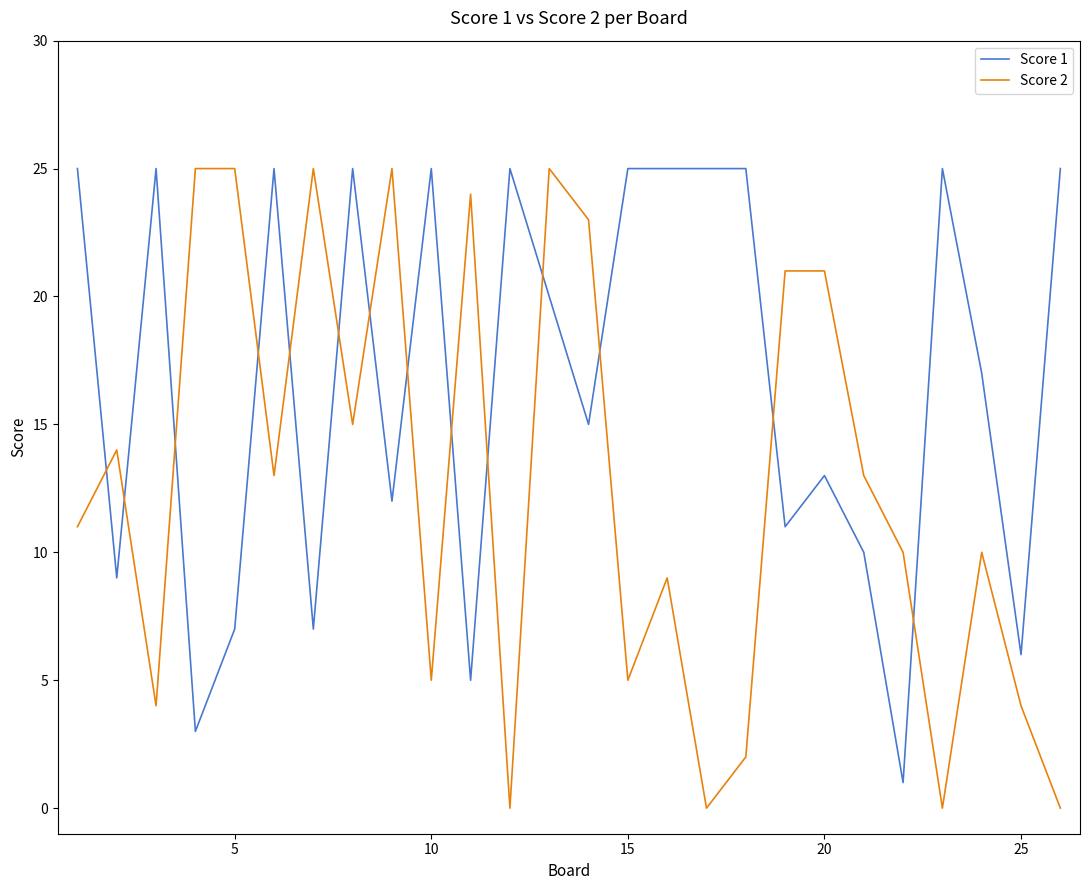

What is the maximum value for Score 1?

25